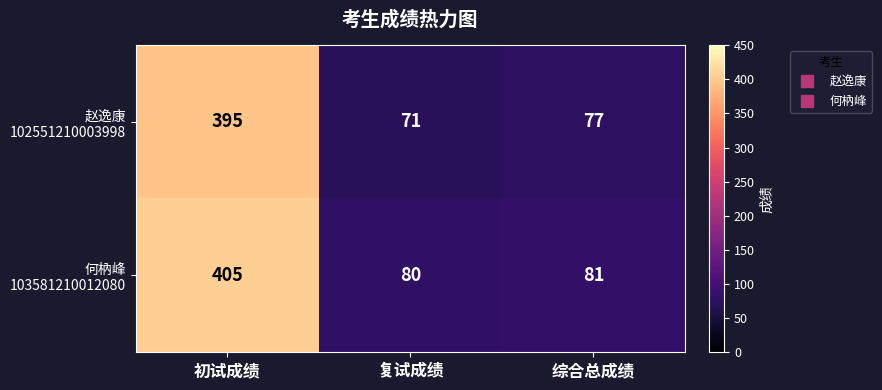

At which category does the chart reach its peak across all series?

初试成绩